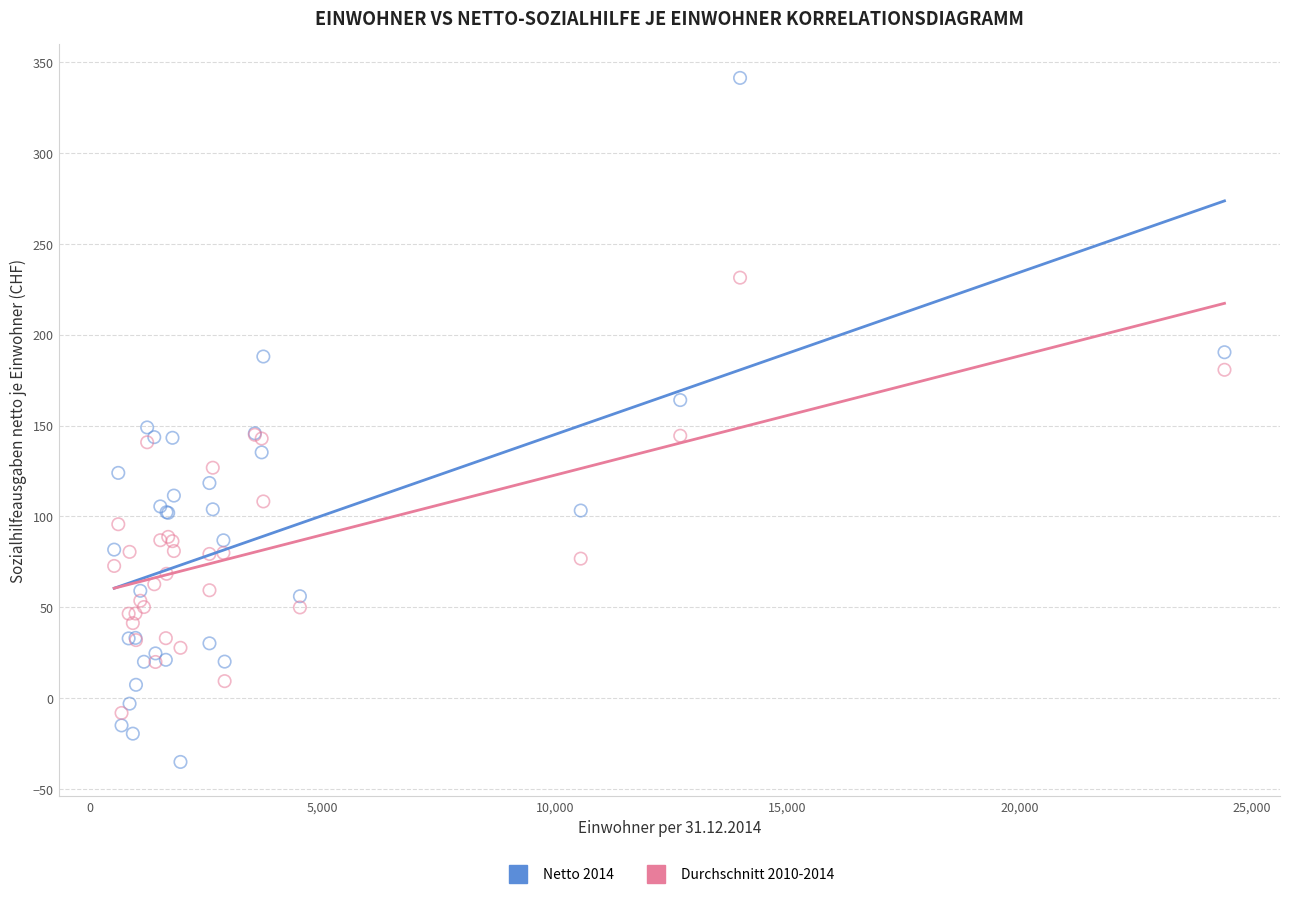

What is the X range (max minus min) for the scatter plot?

23890.0